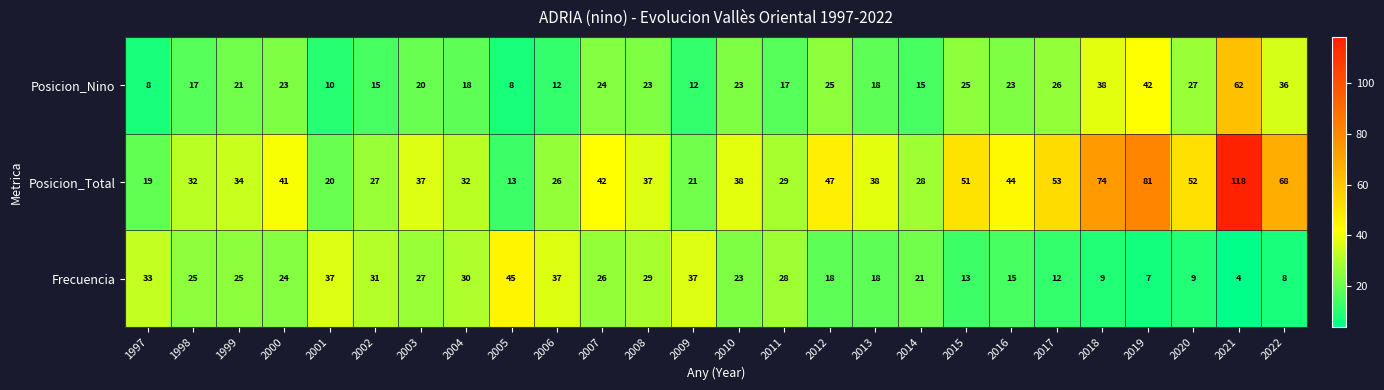

What is the total value across all series at 1997?

60